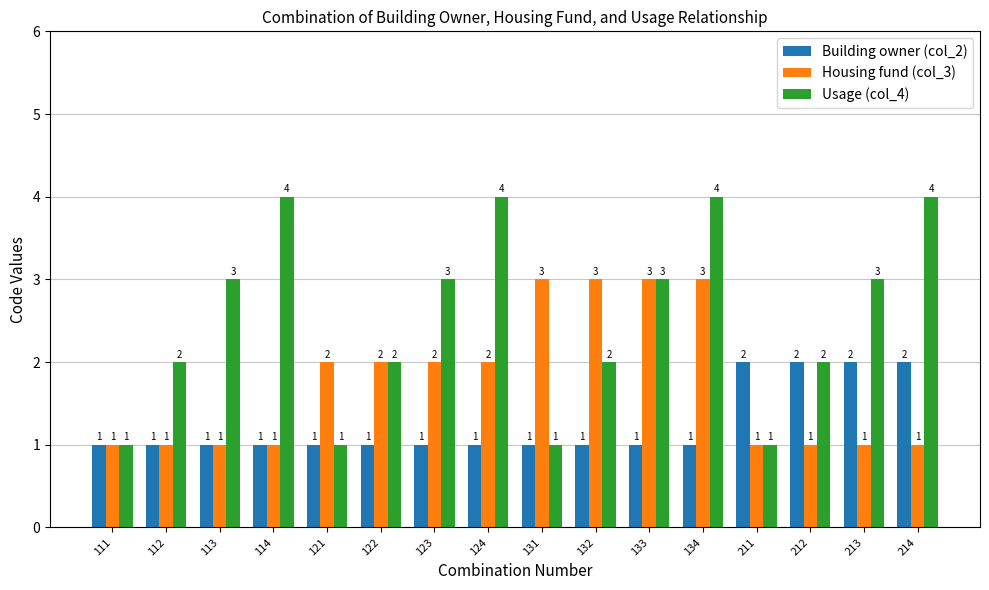

What is the sum of the Building owner (col_2) values at 212 and 113?

3